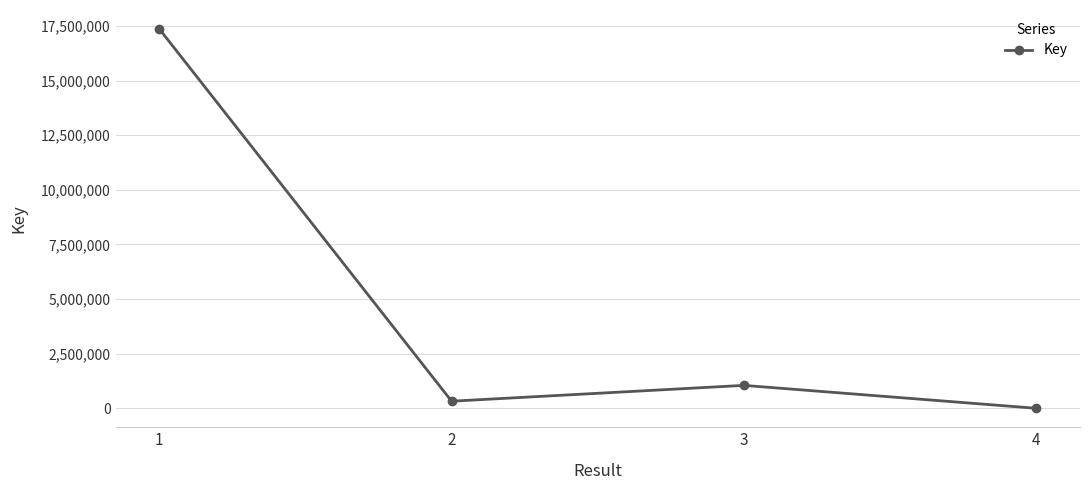

What is the minimum value shown in the chart?

5378